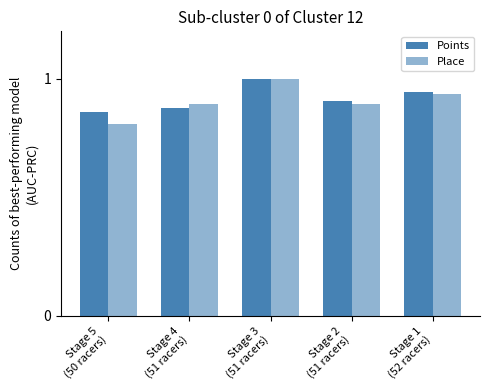

Between Stage 3
(51 racers) and Stage 2
(51 racers), which is larger?

Stage 3
(51 racers)